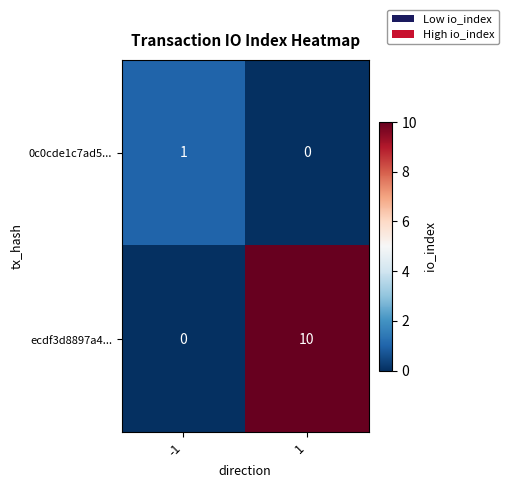

Reading right to left, list all the values displayed in this chart.

0c0cde1c7ad5...: 1=0	-1=1
ecdf3d8897a4...: 1=10	-1=0